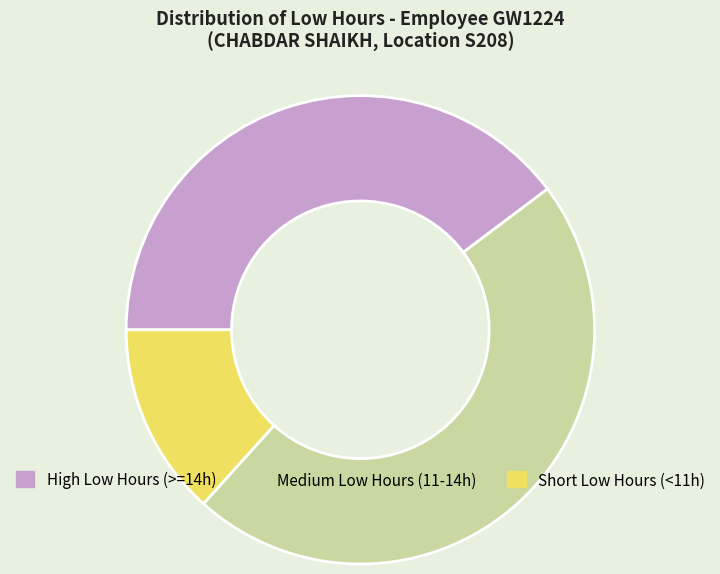

How many segments does this pie chart have?

3